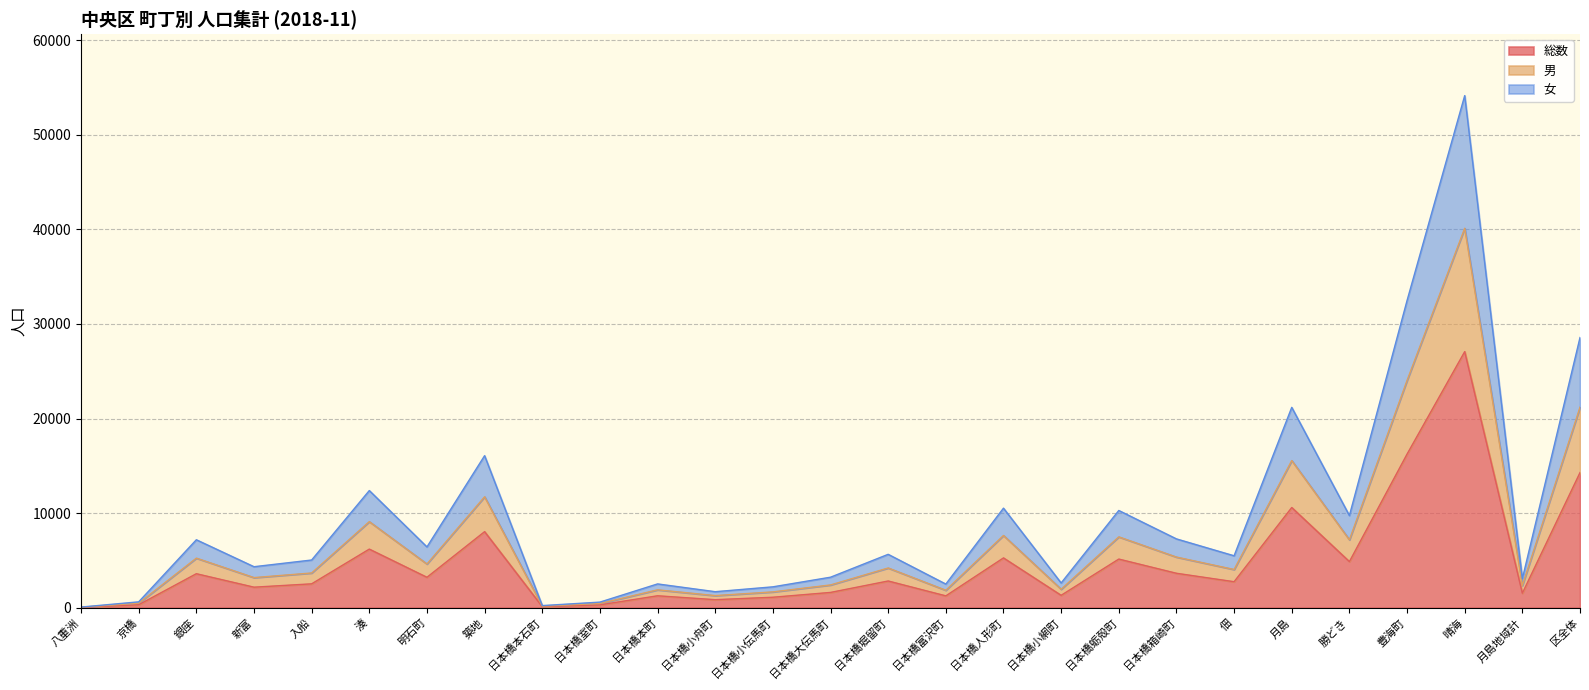

What are all the series names shown in the legend?

総数, 男, 女